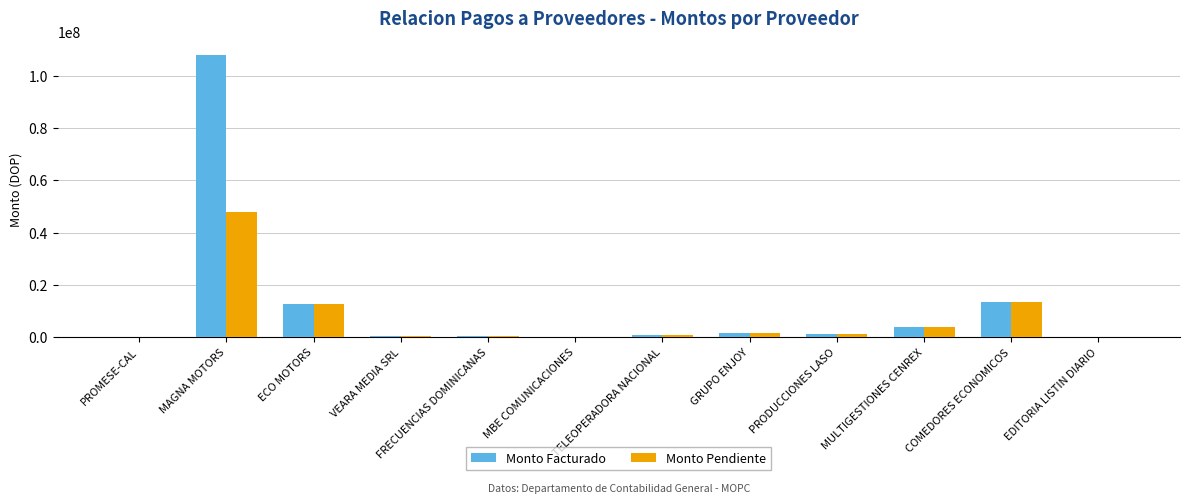

Between MAGNA MOTORS and GRUPO ENJOY, which series saw the biggest shift?

Monto Facturado